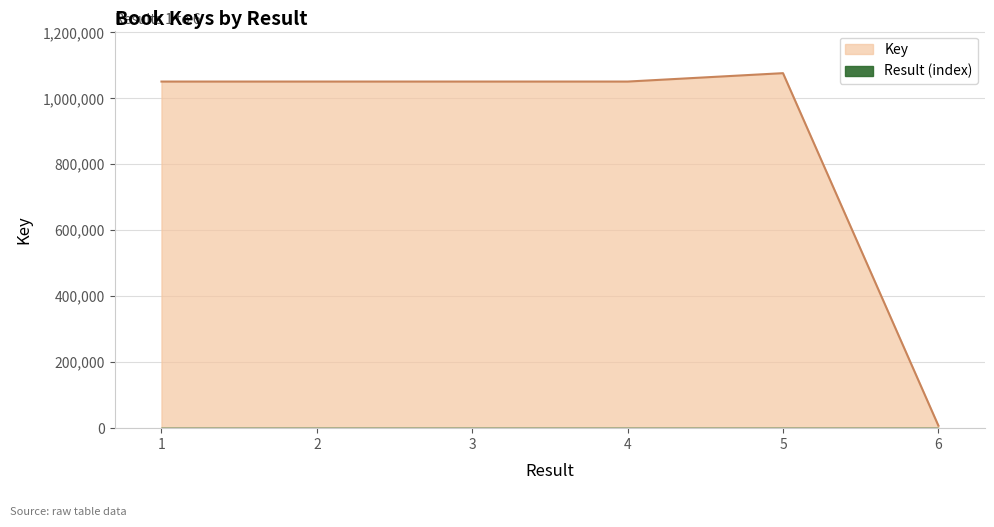

Reading left to right, transcribe all the data shown in this chart.

1=1050836	2=1050838	3=1050834	4=1050828	5=1076306	6=7601